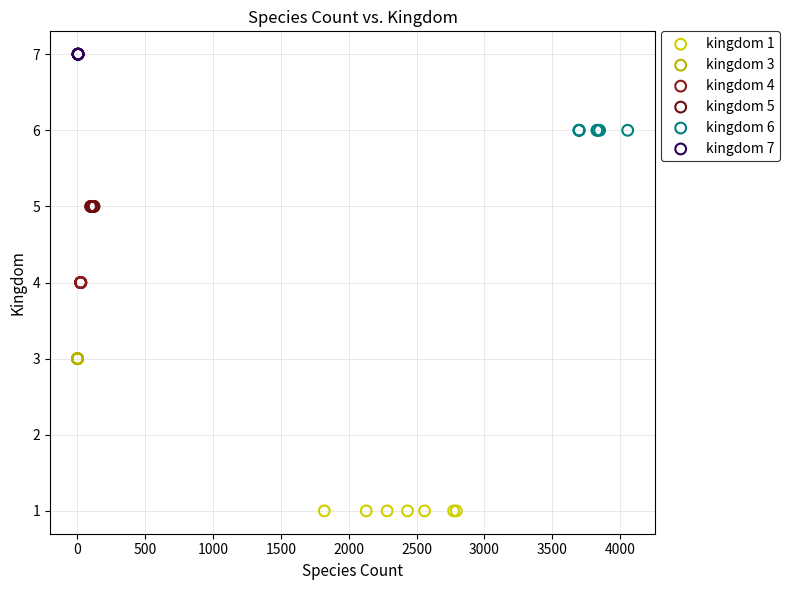

Which series reaches the maximum Y coordinate?

kingdom 7